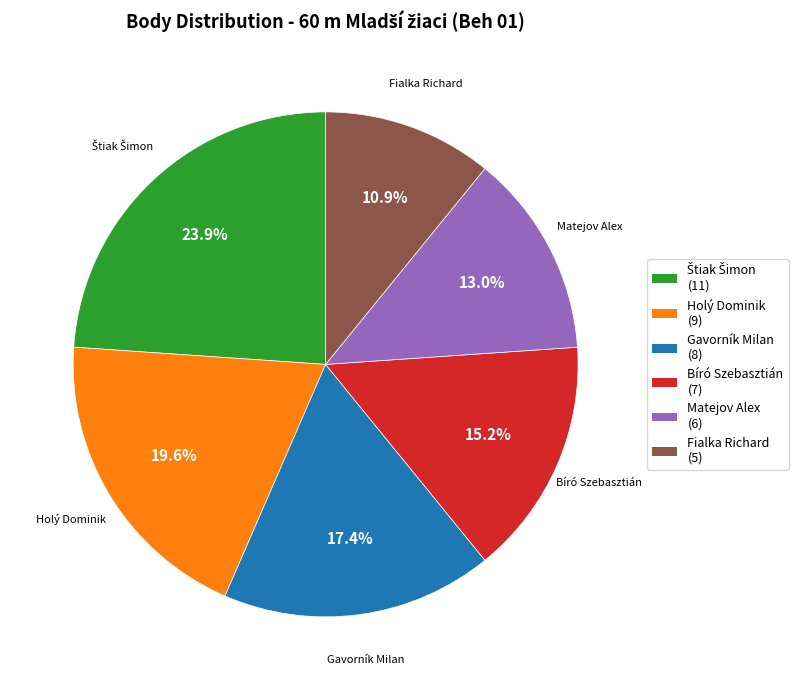

Is it true that Matejov Alex is 4% of the pie?

False